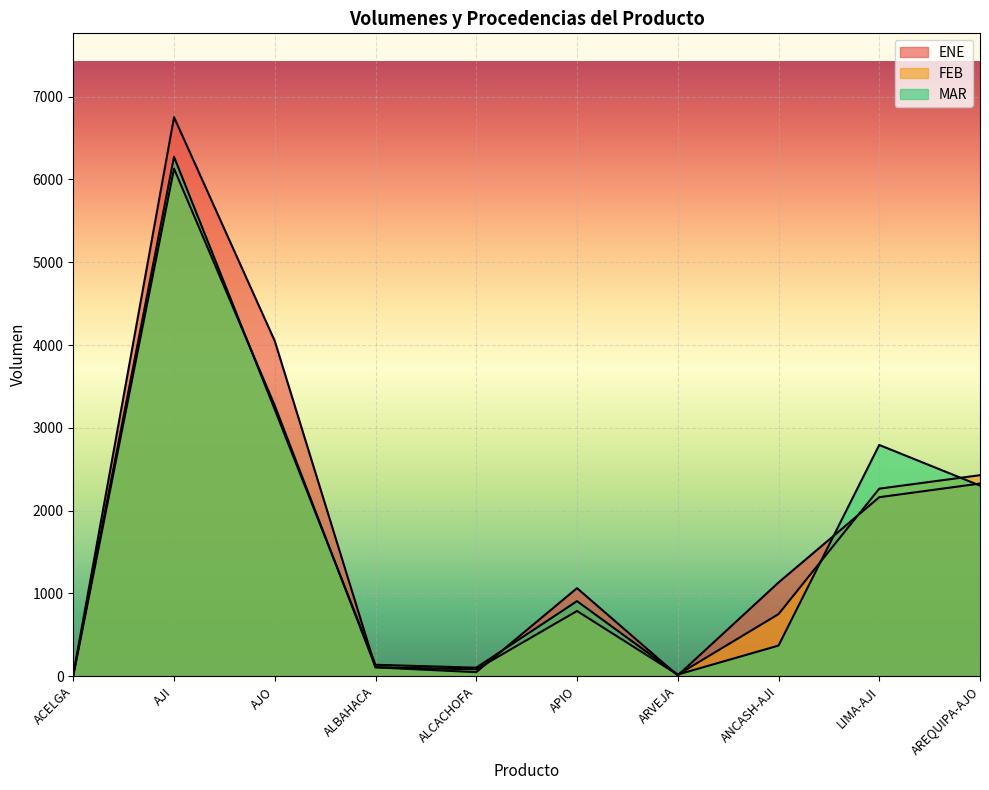

Where is the first local maximum for FEB?

AJI